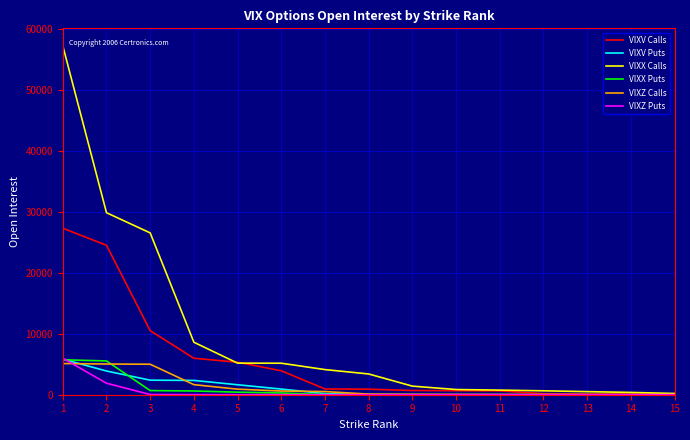

Which series has the largest range (max minus min)?

VIXX Calls